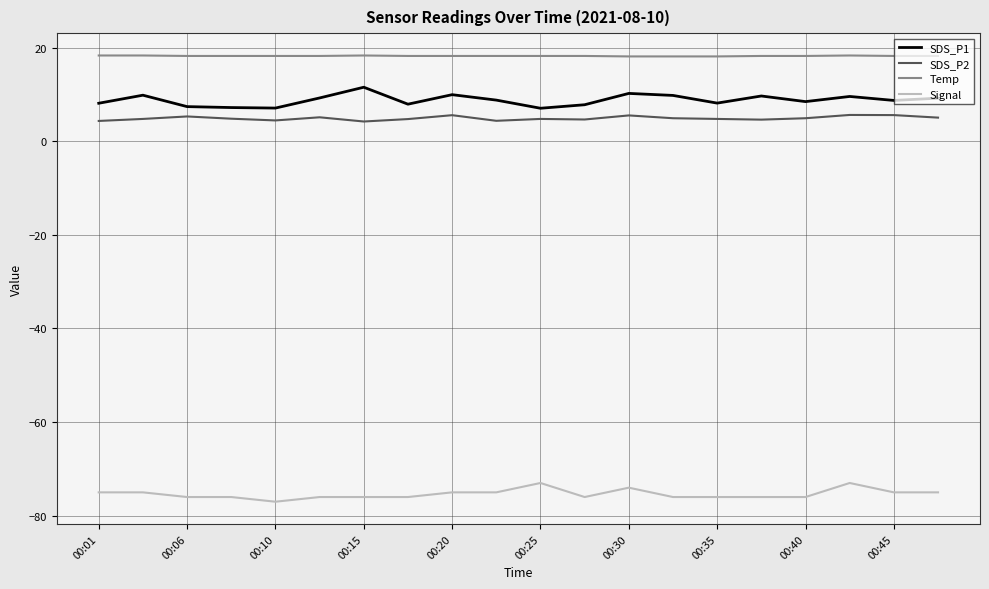

Which series has the largest total across all categories?

Temp